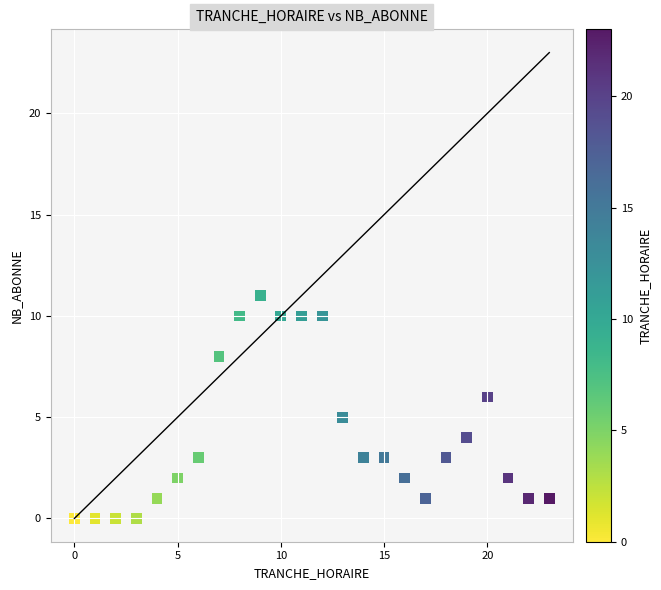

What is the range of Y values (max minus min)?

11